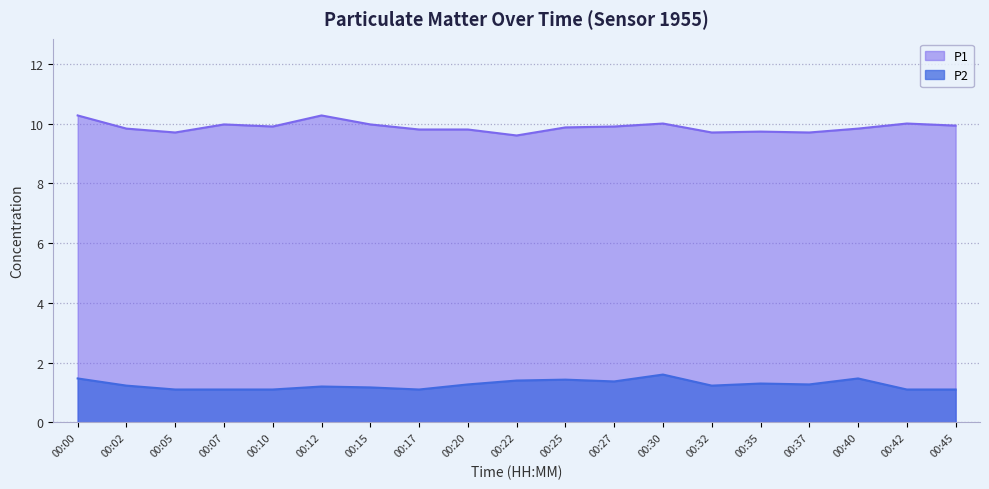

In P2, how many points are lower than both neighbors (excluding endpoints)?

4